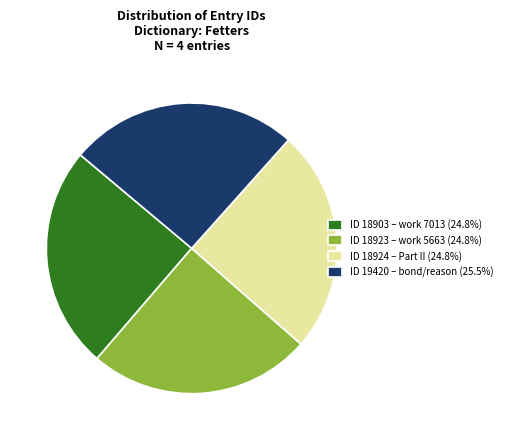

Does ID 19420 – bond/reason (25.5%) represent more than half of the total?

No